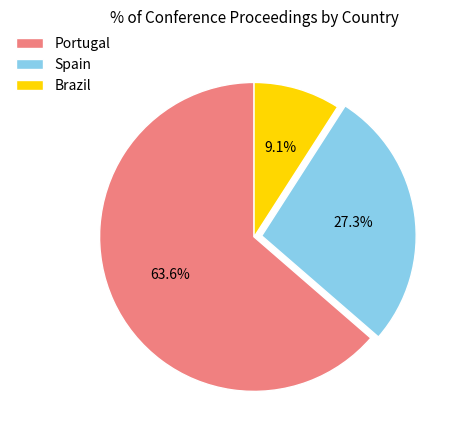

How many slices are in this pie chart?

3